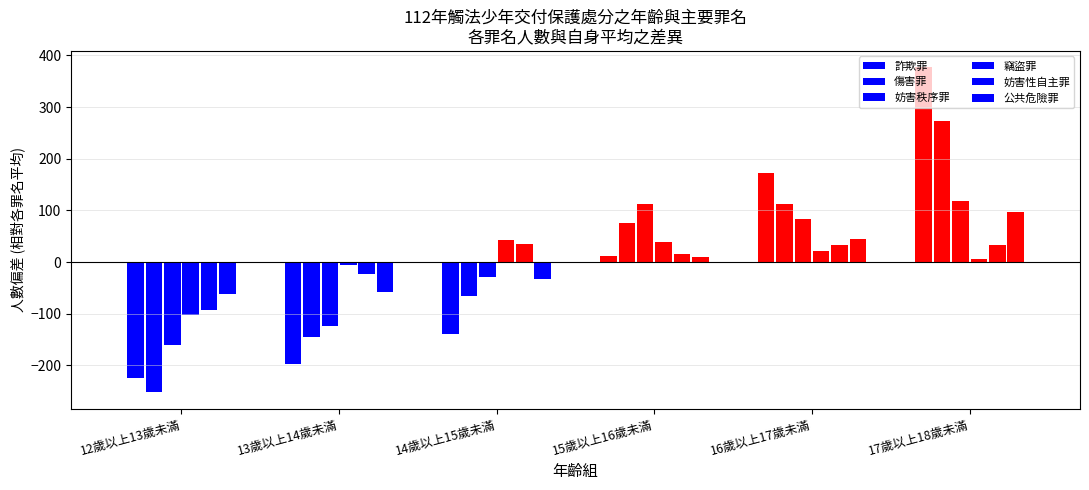

Which category has the lowest value in the 竊盜罪 series?

12歲以上13歲未滿